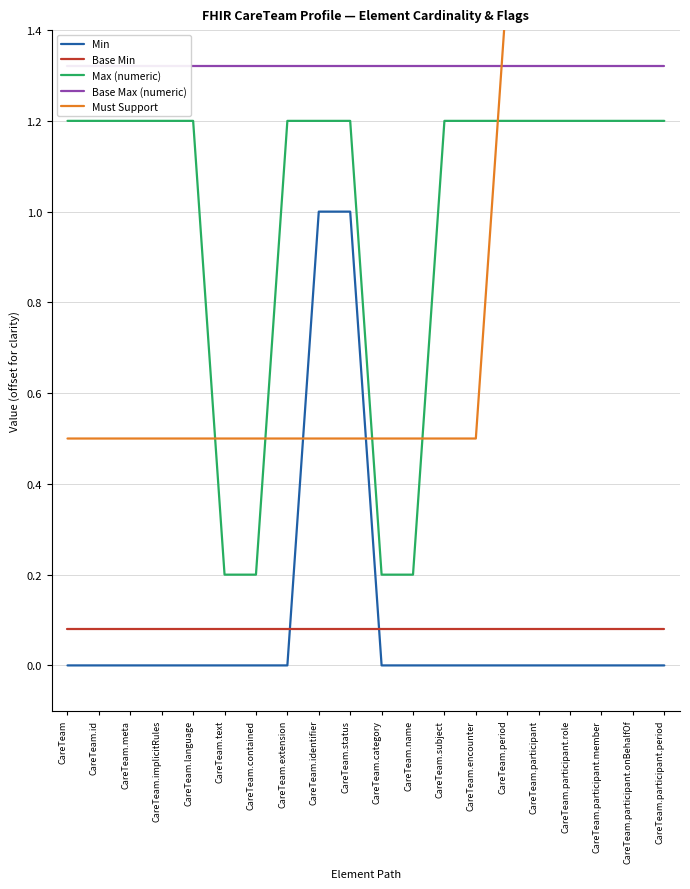

At which category does the chart reach its peak across all series?

CareTeam.period